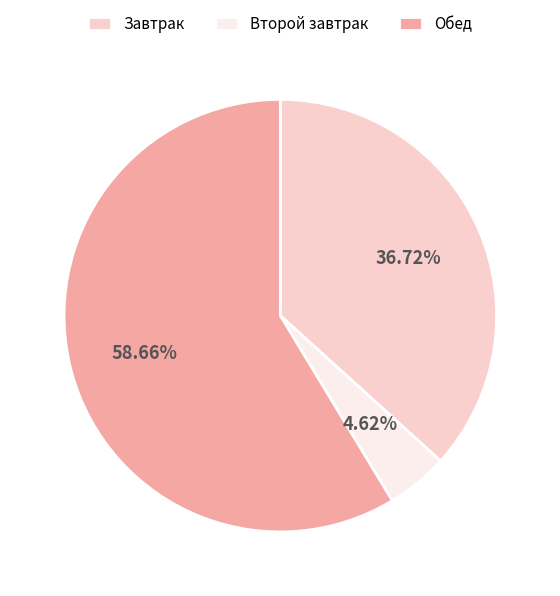

What is the largest slice in the pie chart?

Обед